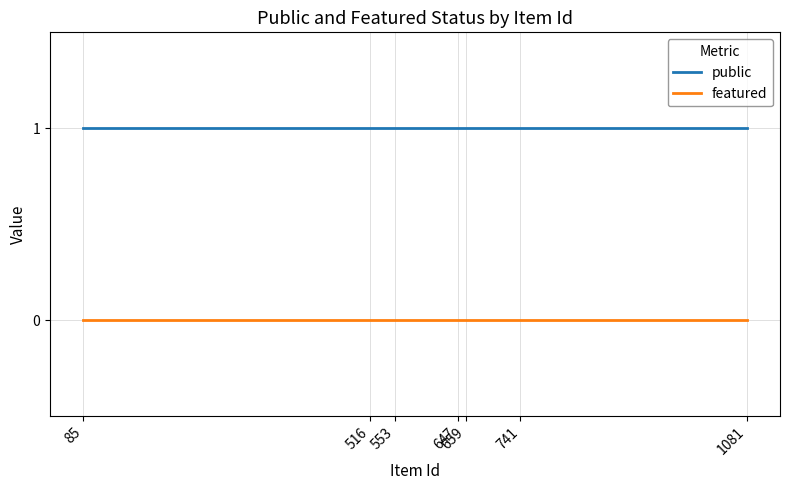

Is this an area chart (filled region under the line)?

No